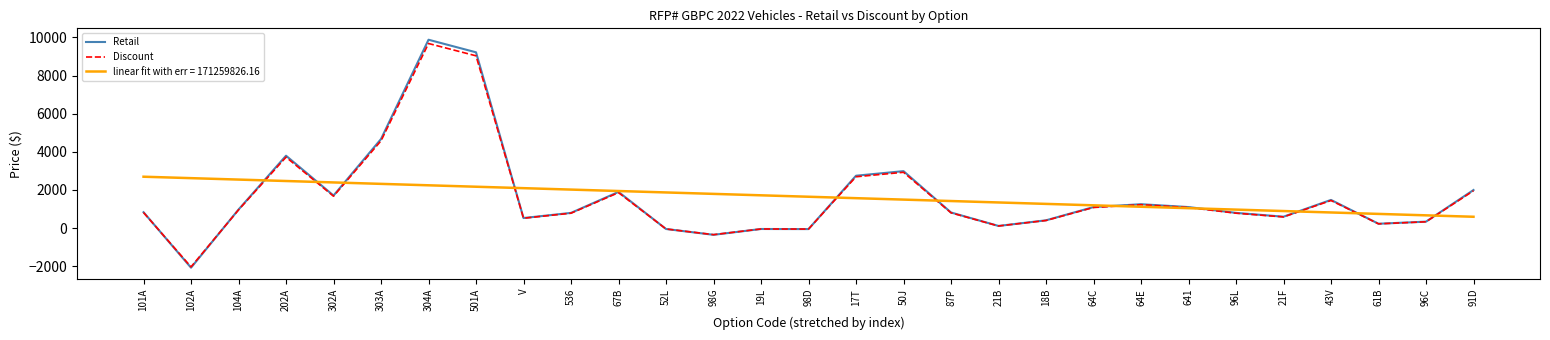

In Discount, how many points are higher than both neighbors (excluding endpoints)?

7